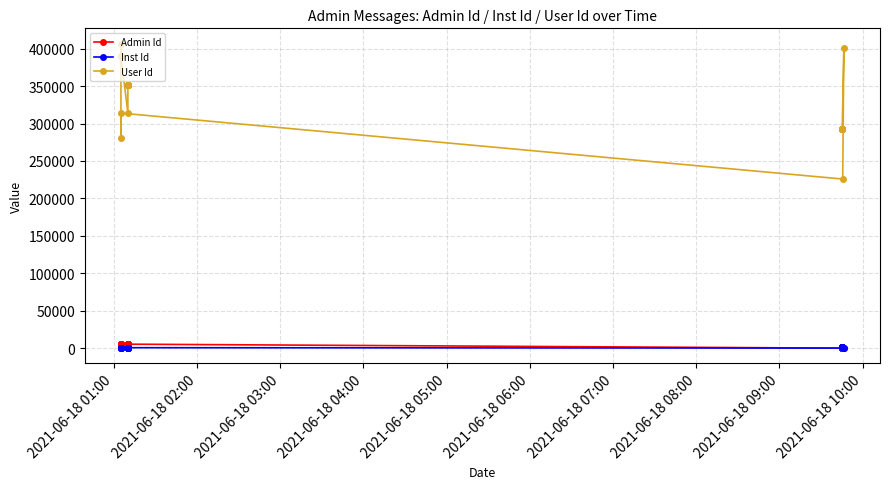

True or false: Inst Id has a value of 316 at 2021-06-18 01:00.

False